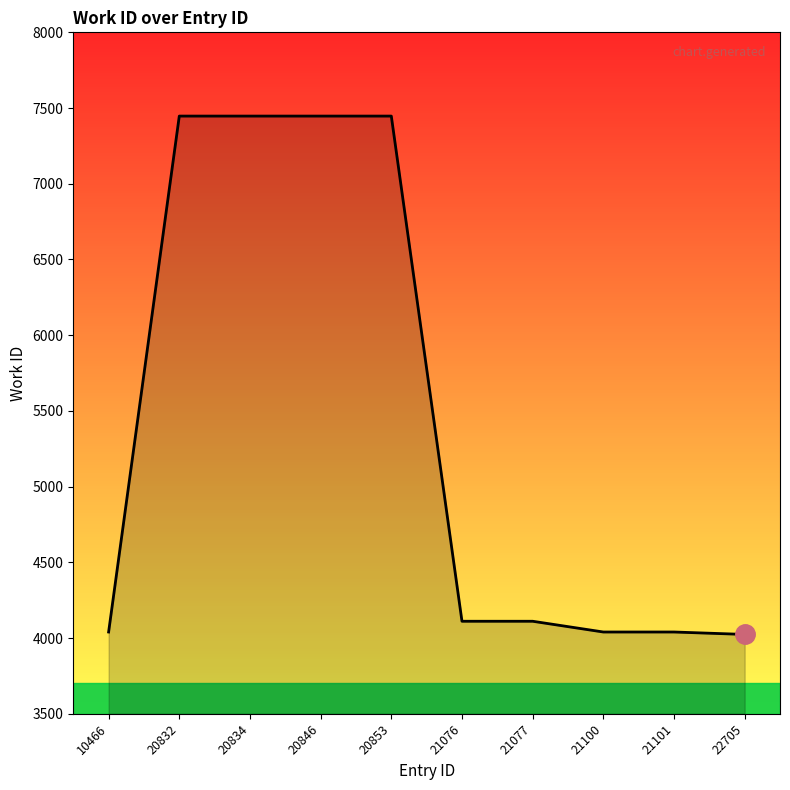

Which has a higher value, 21077 or 20846?

20846